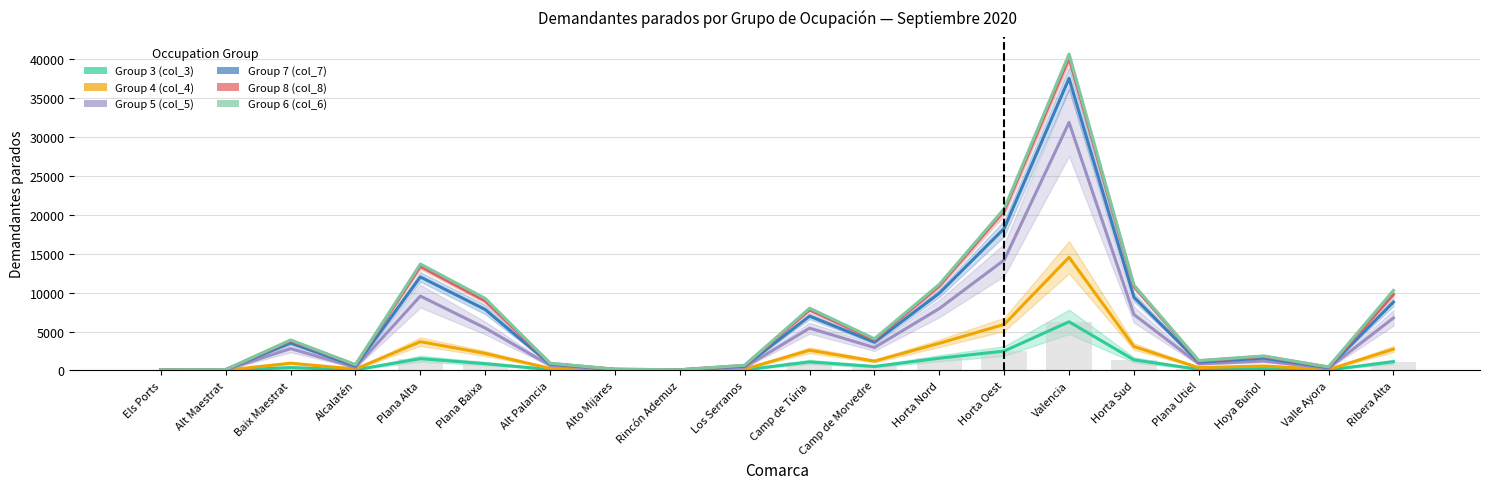

What is the maximum value for Group 5 (col_5)?

31858